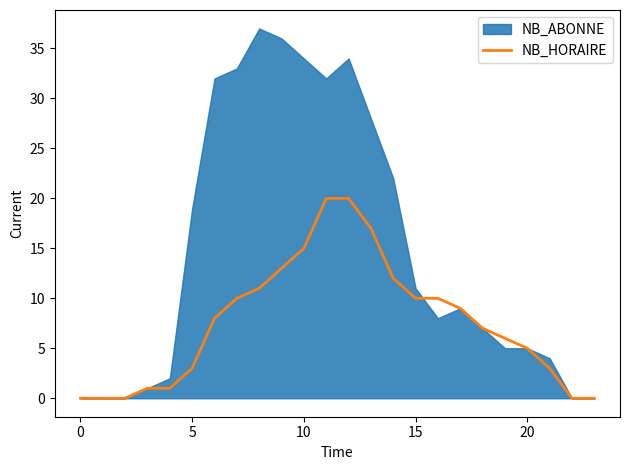

Where does the data first go above 8?

7